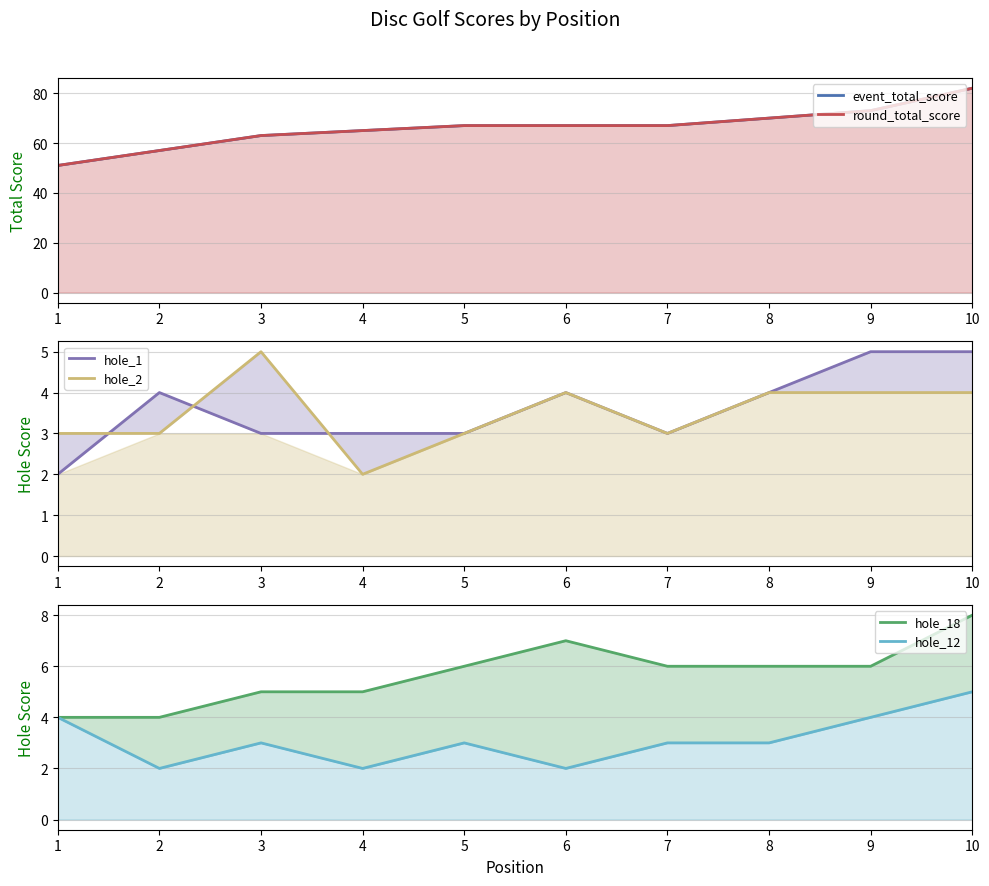

Does the chart have visible grid lines?

Yes